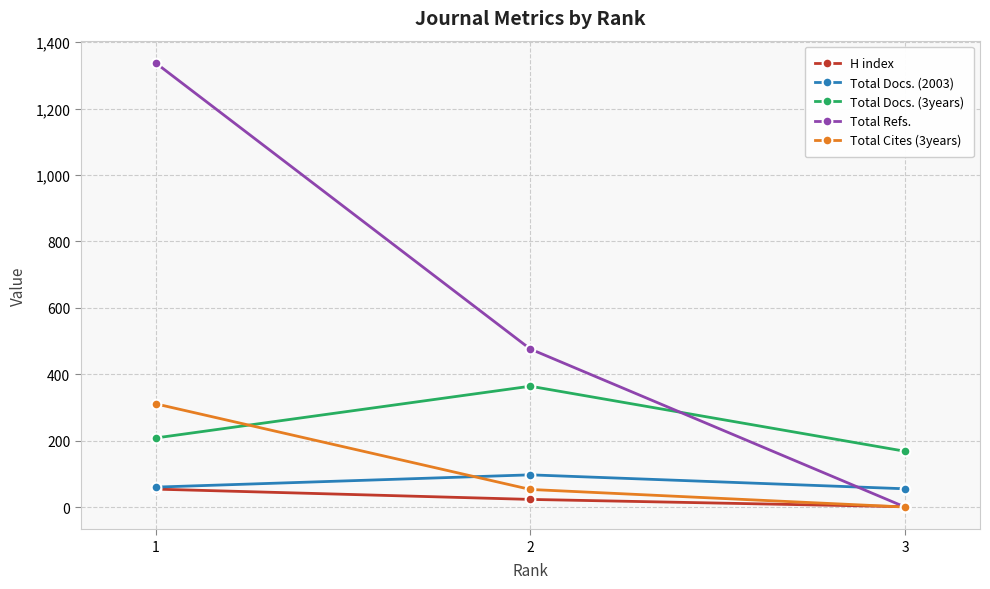

At which label does Total Docs. (3years) reach its minimum?

3